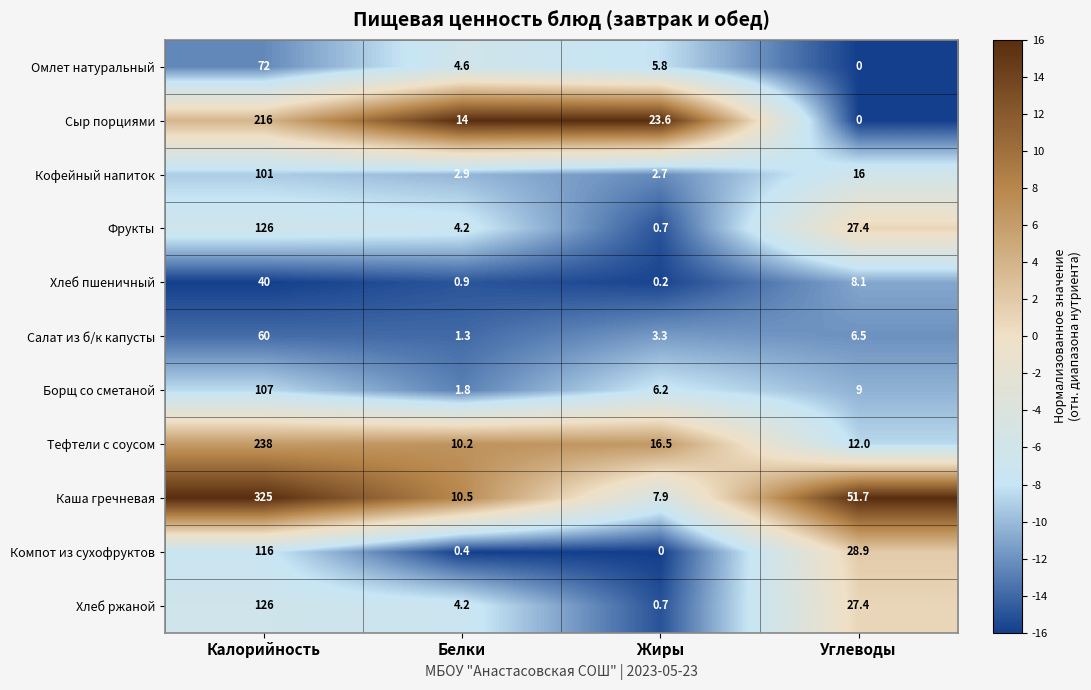

Rank the categories by Омлет натуральный value from lowest to highest.

Углеводы, Белки, Жиры, Калорийность